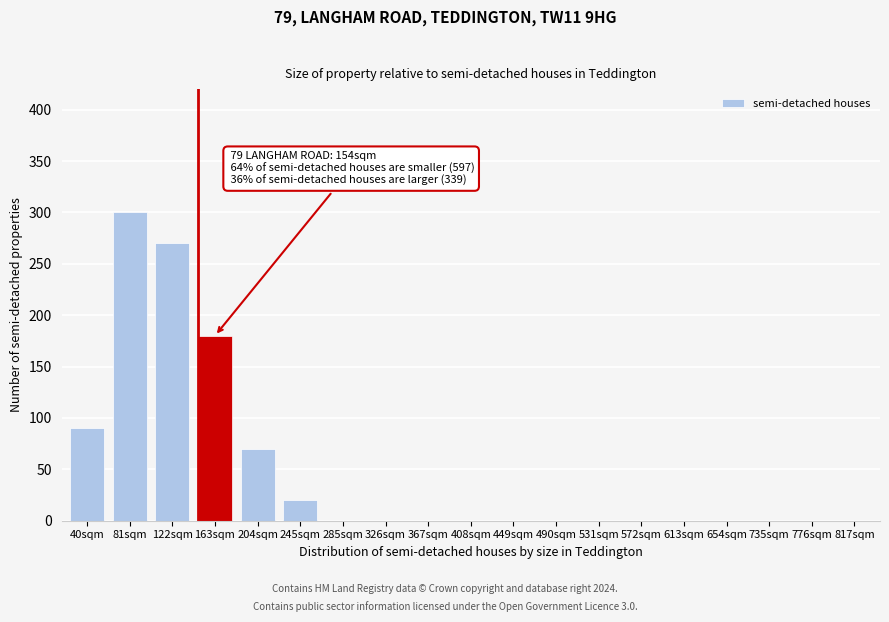

Reading left to right, extract all data points from this chart.

40sqm=90	81sqm=300	122sqm=270	163sqm=180	204sqm=70	245sqm=20	285sqm=0	326sqm=0	367sqm=0	408sqm=0	449sqm=0	490sqm=0	531sqm=0	572sqm=0	613sqm=0	654sqm=0	735sqm=0	776sqm=0	817sqm=0